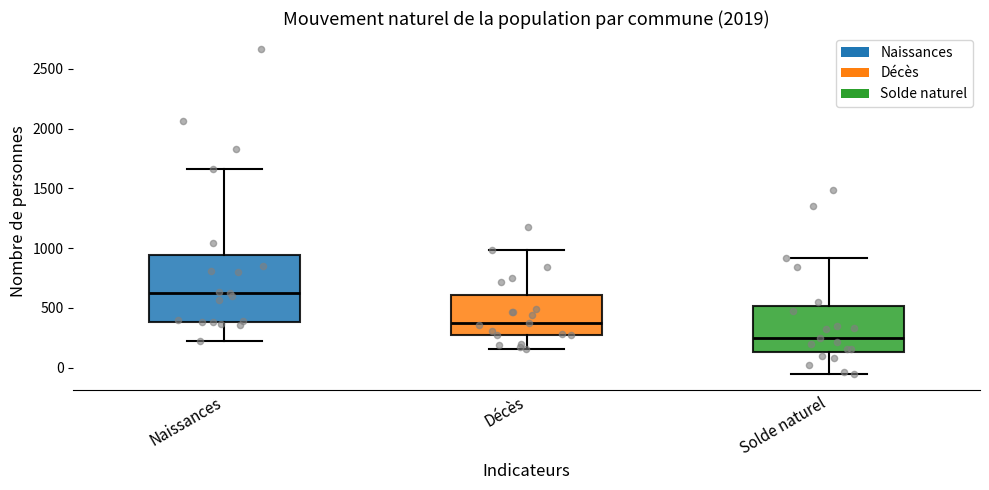

Where is the lower edge of the box for Décès on the y-axis? The values are not printed on the chart, so give them approximately, as read against the axis.

300